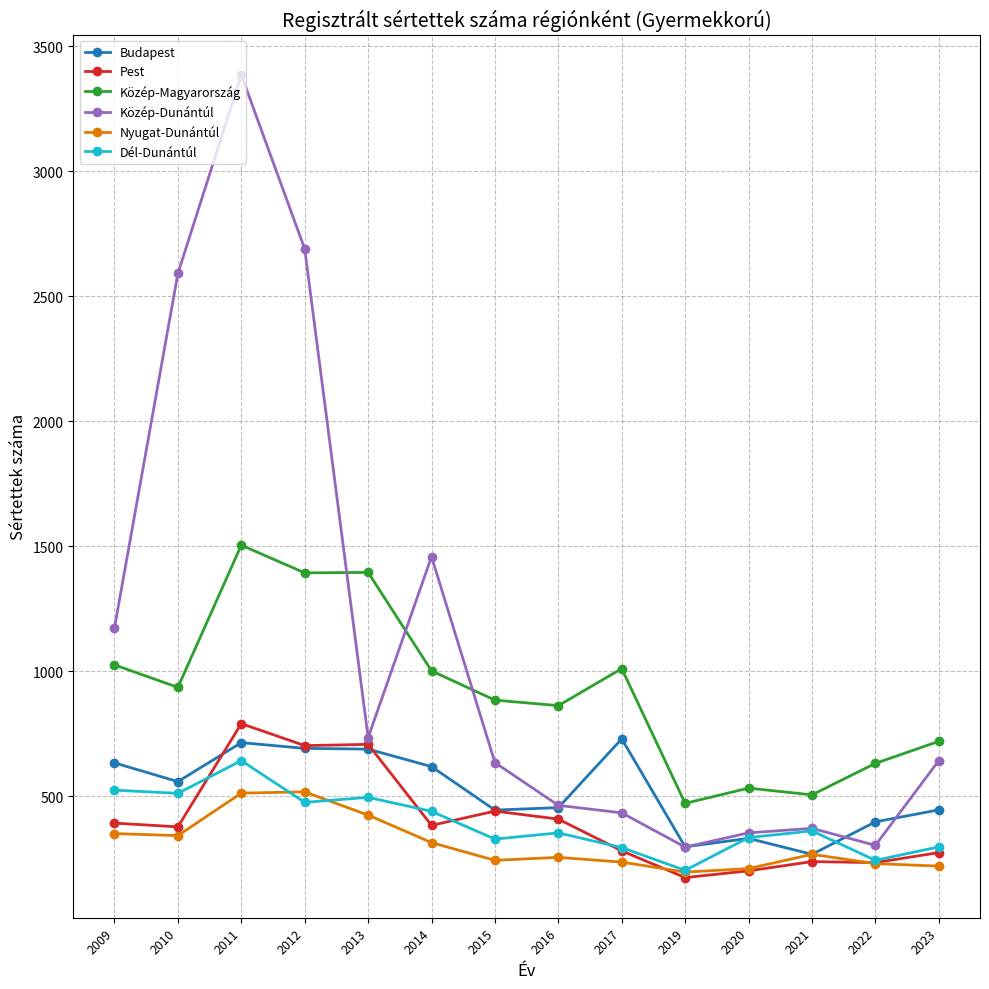

What is the difference between the Pest values at 2017 and 2012?

421